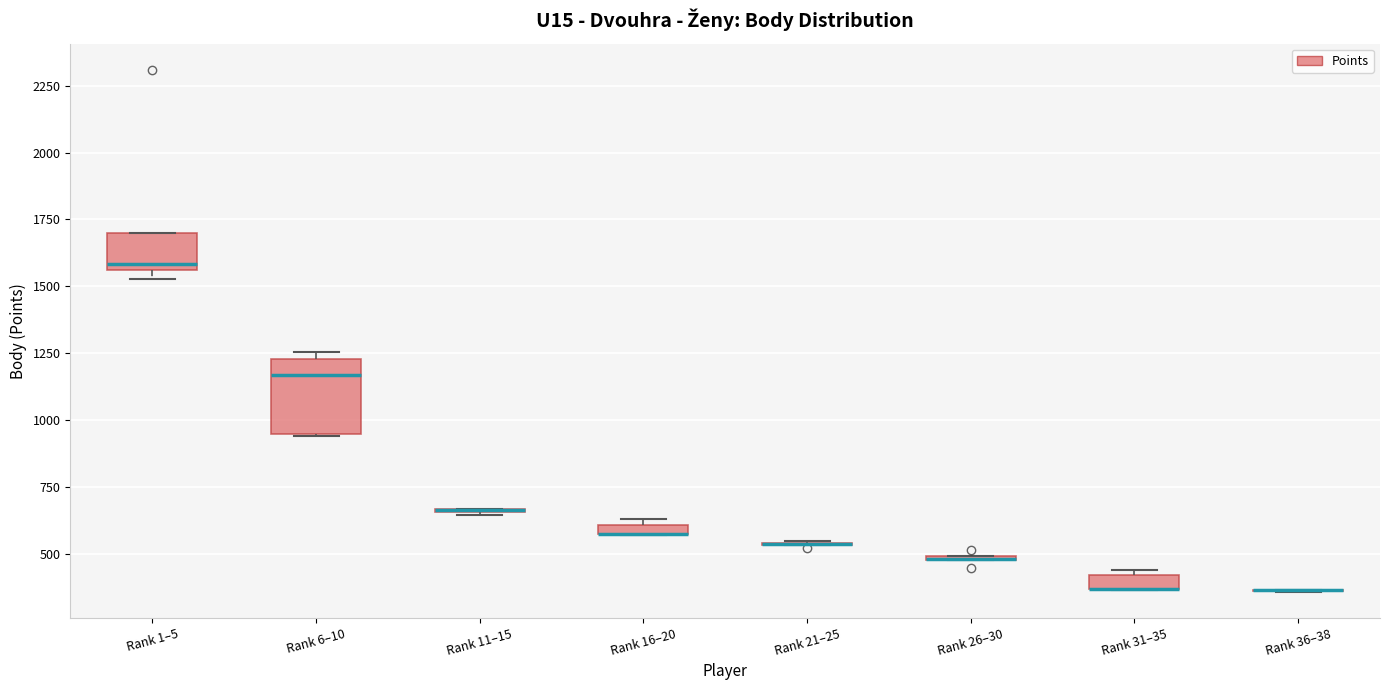

Comparing the boxes themselves (not the whiskers), which one is the tallest?

Rank 6–10